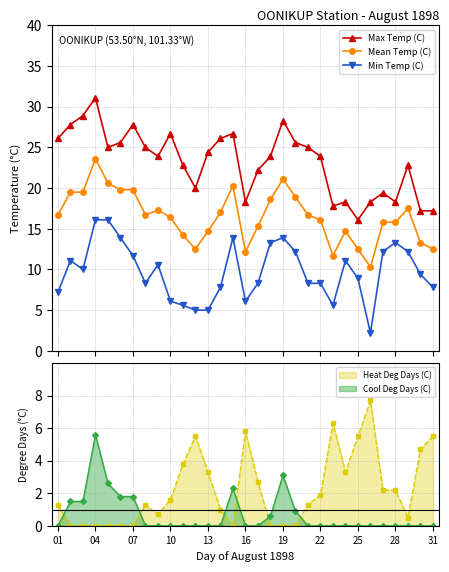

True or false: Max Temp (C) and Min Temp (C) intersect in this chart.

False